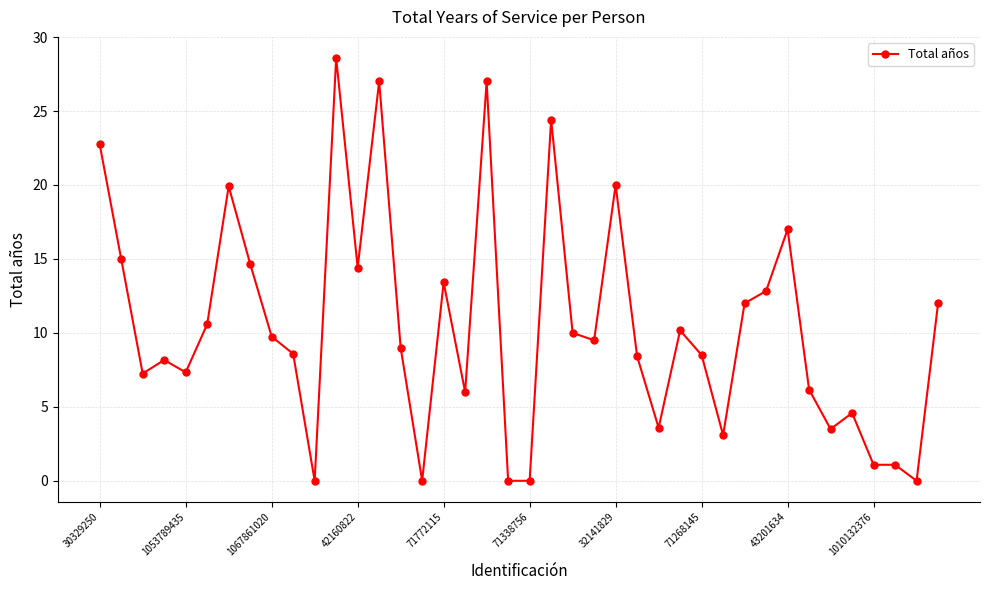

What is the value of the 27th point from the left?

3.6